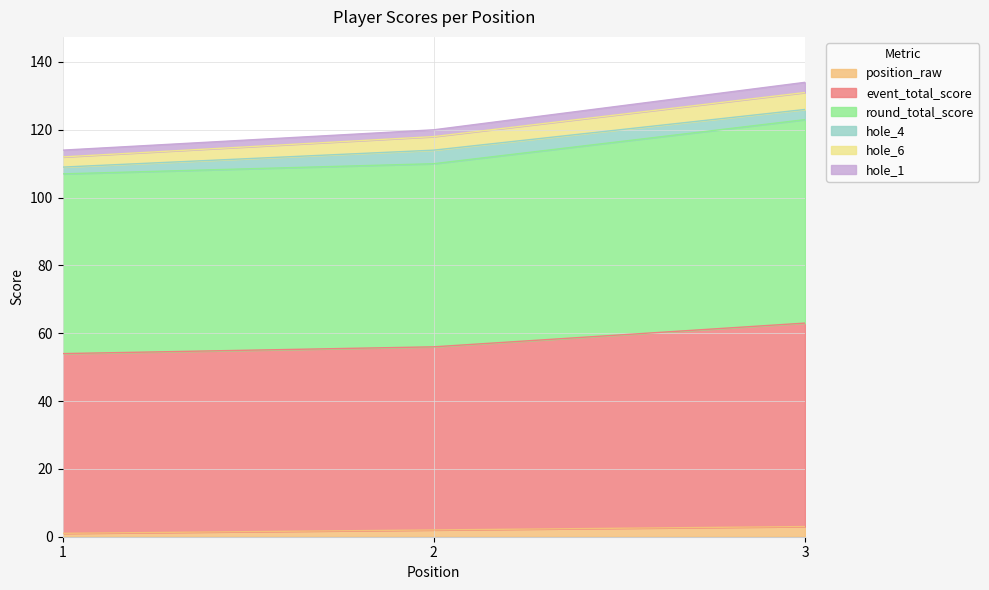

Between 1 and 2, which series saw the biggest shift?

event_total_score